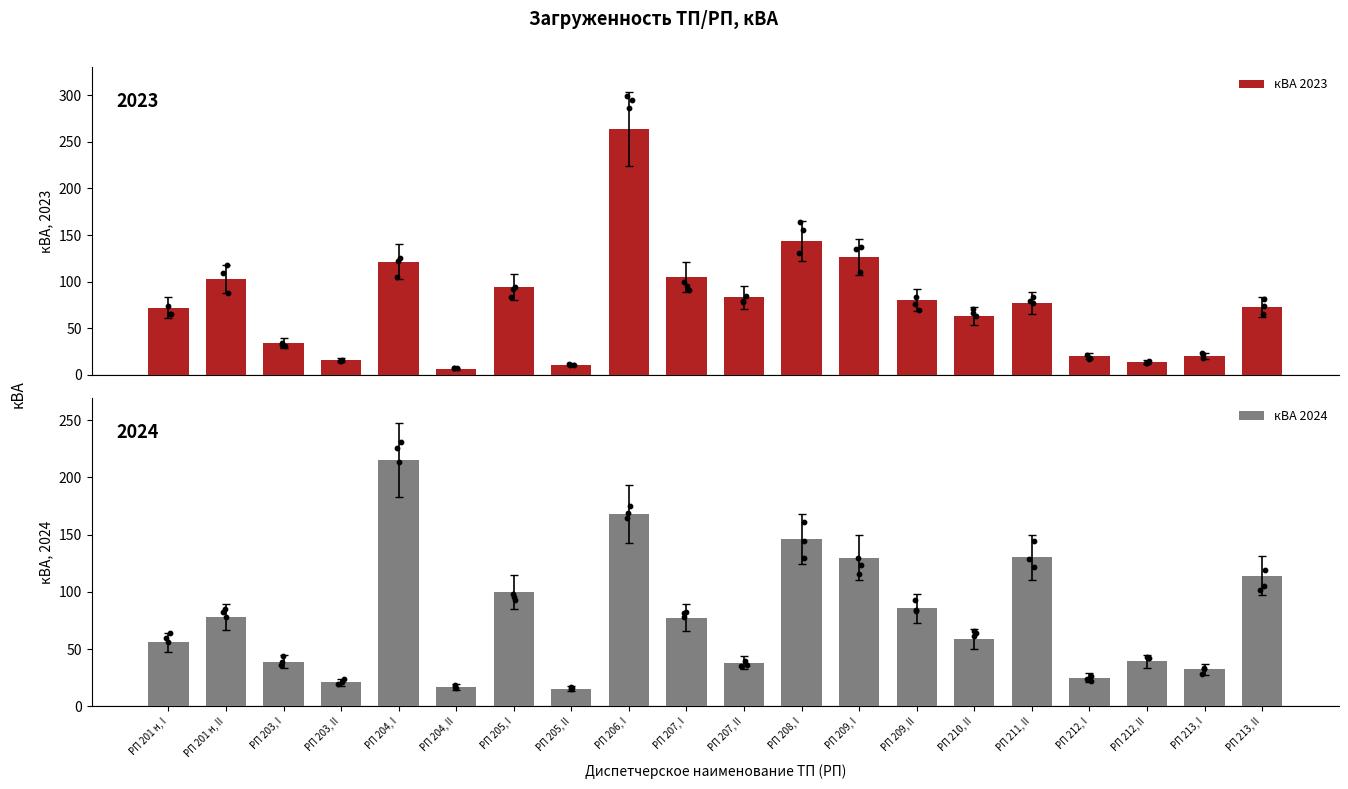

At how many categories does at least one series exceed 125?

5